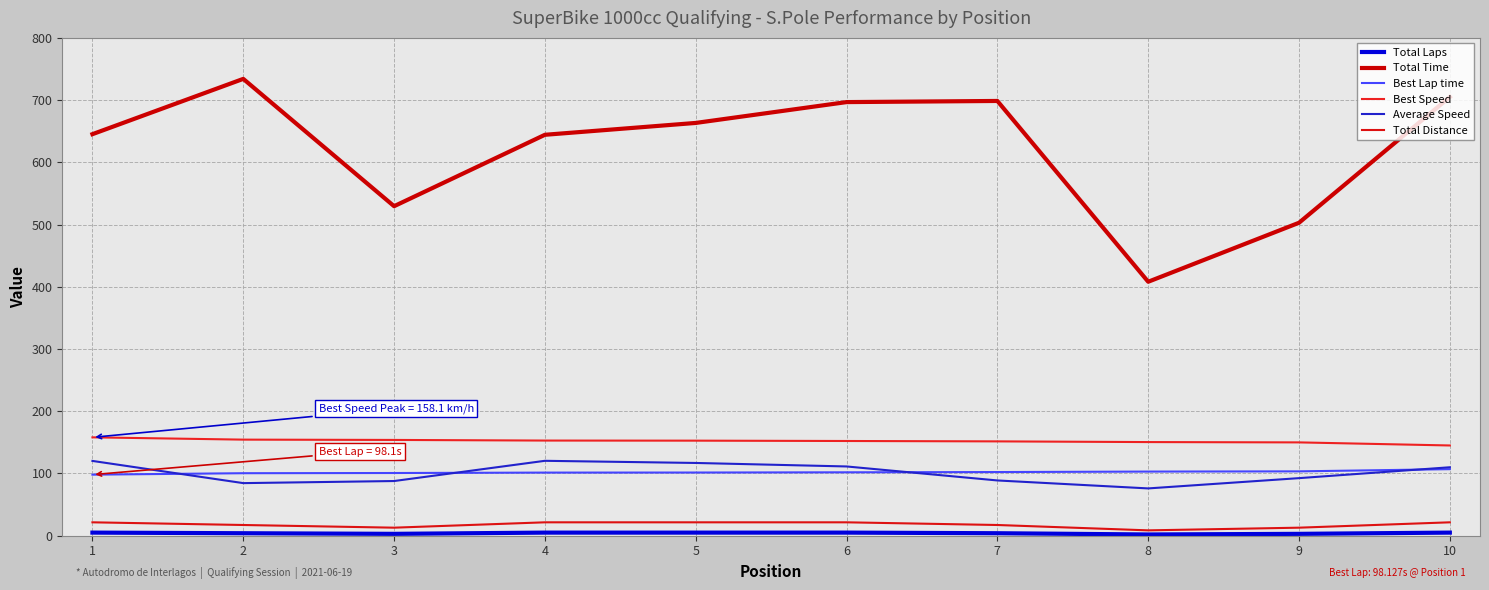

What is the sum of the Total Time values at 2 and 6?

1431.0